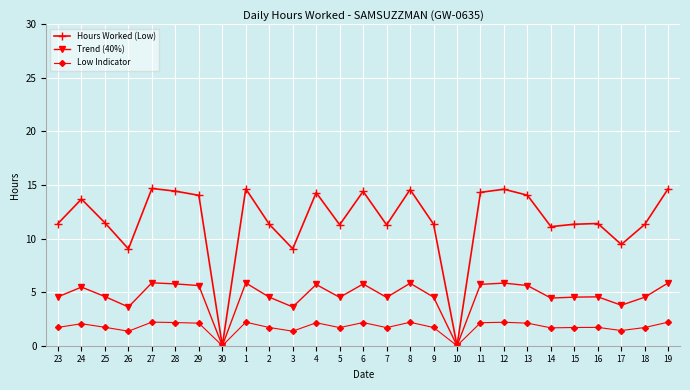

True or false: Low Indicator has more than 0 points higher than both neighbors.

True